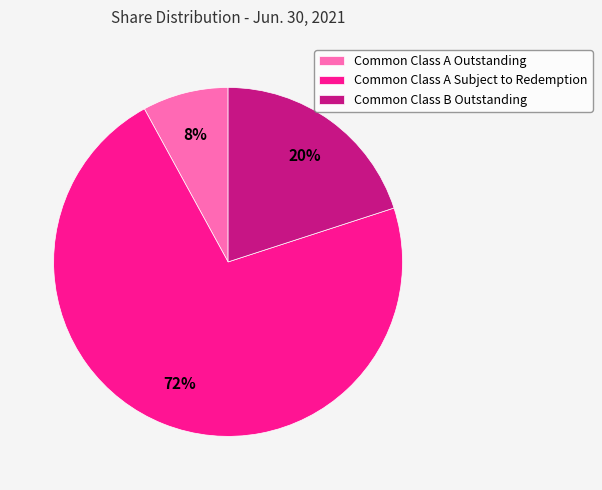

How many slices are in this pie chart?

3